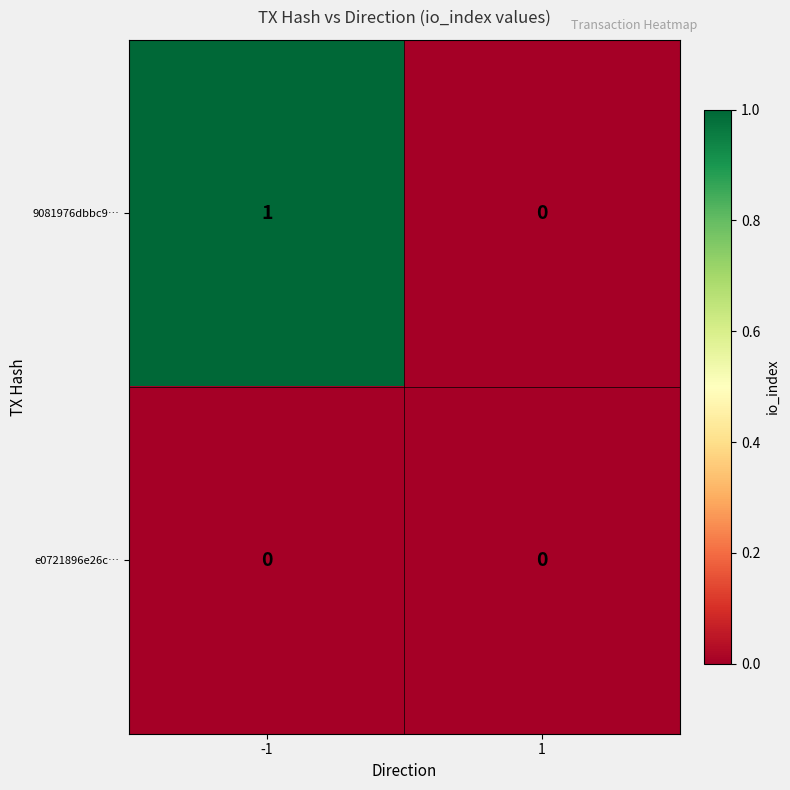

Count the number of data series in this chart.

2